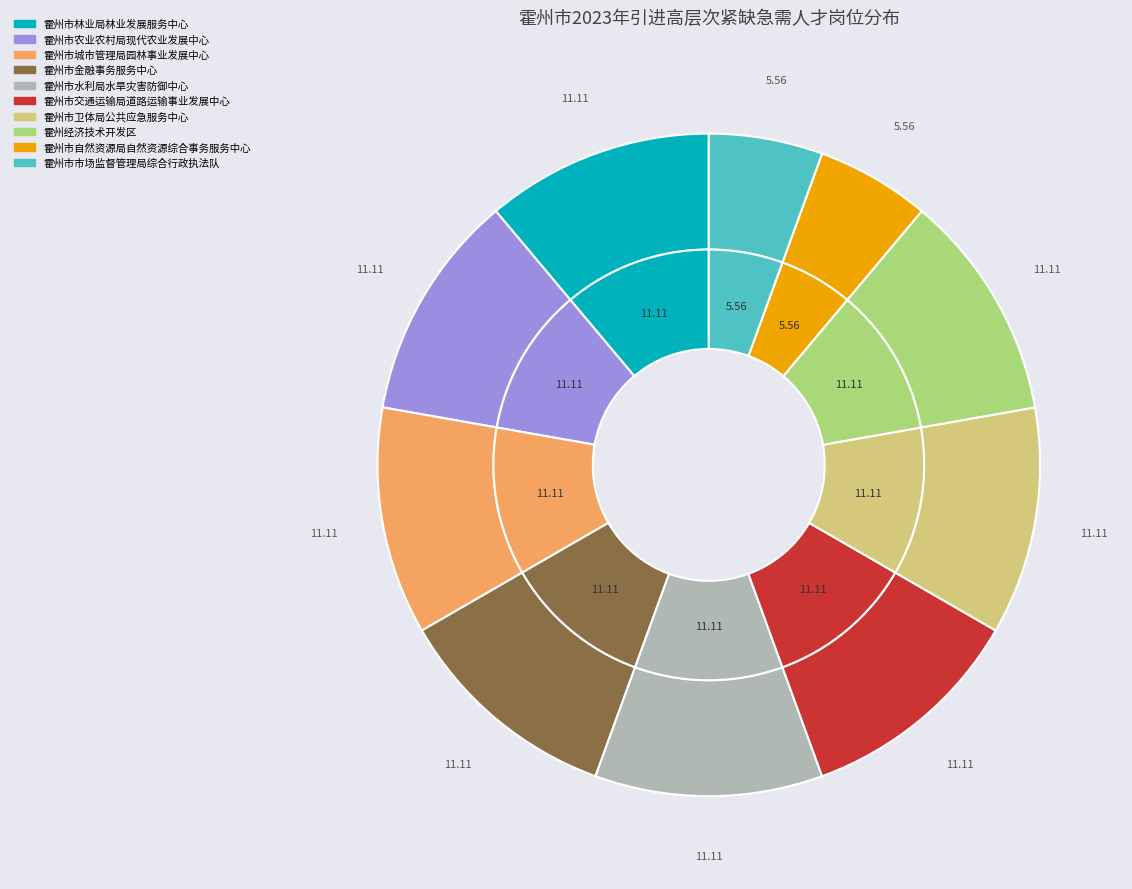

Which category has the biggest portion of the pie?

霍州市林业局林业发展服务中心